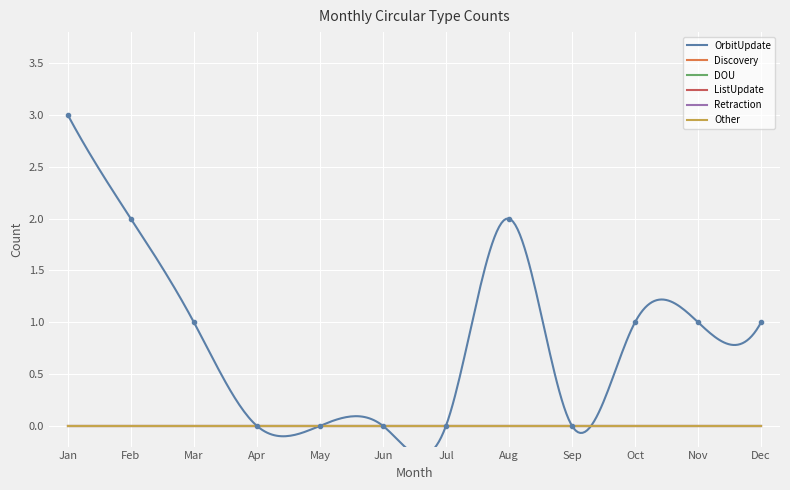

True or false: Retraction and OrbitUpdate intersect in this chart.

False